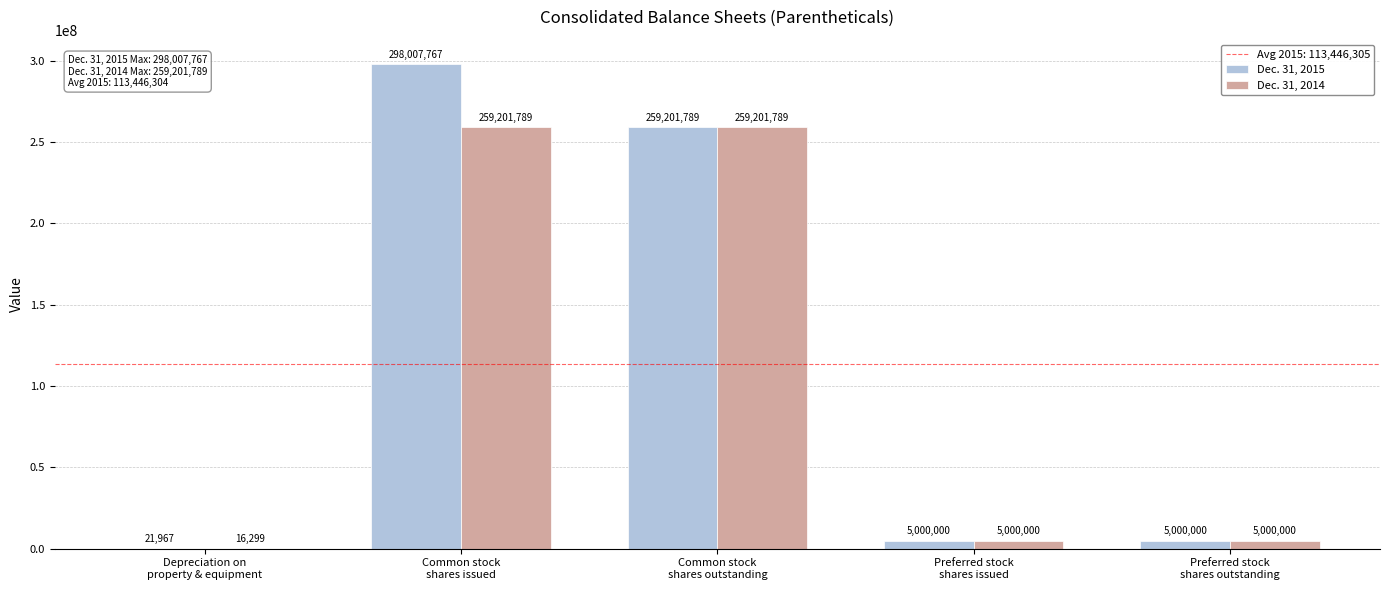

Are the bars horizontal?

No